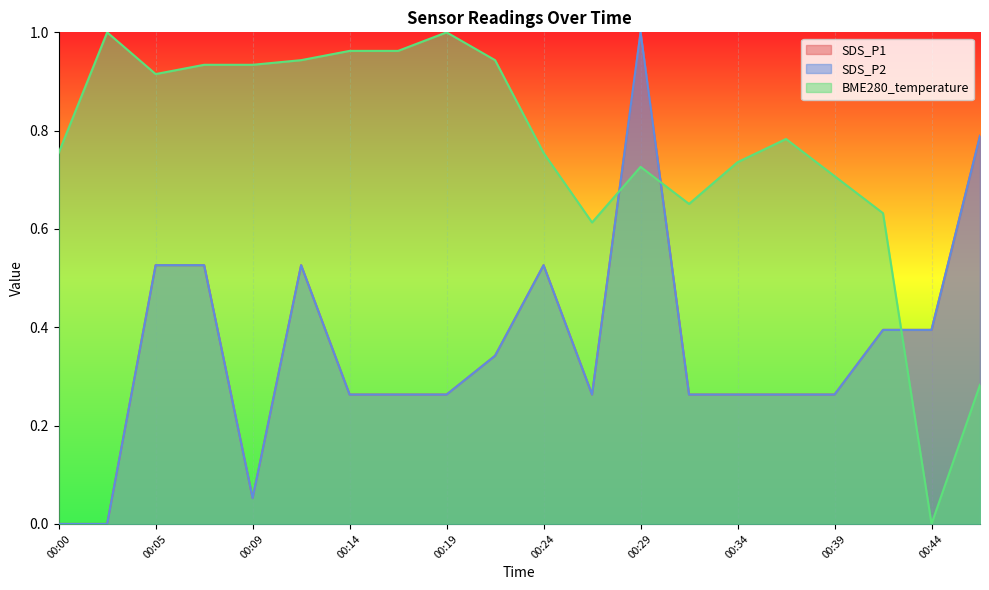

Which series has the largest total across all categories?

BME280_temperature